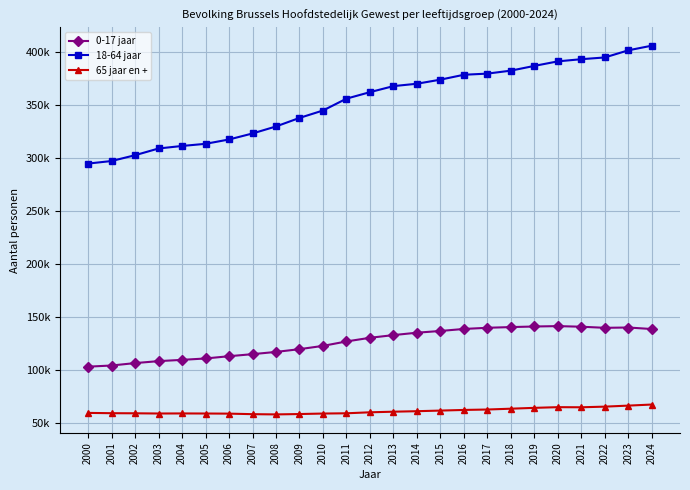

What is the difference between the second highest and second lowest values in the 0-17 jaar series?

36736